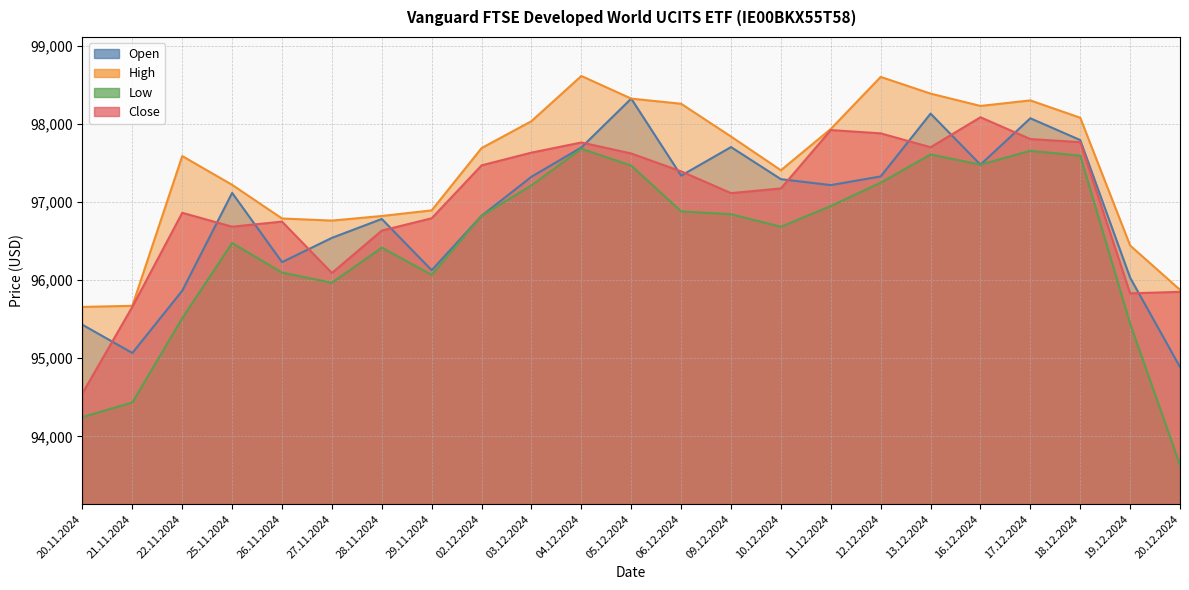

What is the spread (max minus min) of values at 20.11.2024?

1411